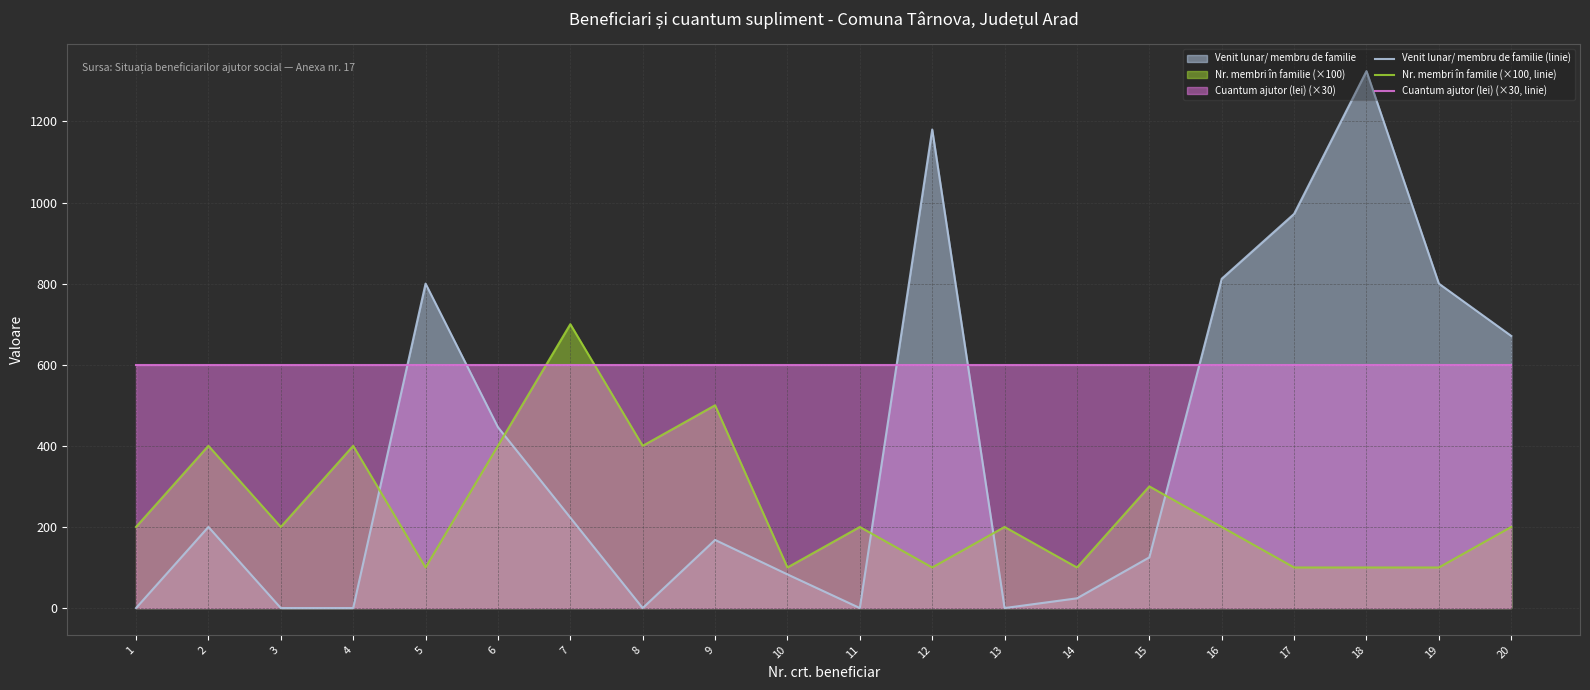

Is it true that Venit lunar/ membru de familie (linie) equals 223 at 7?

True